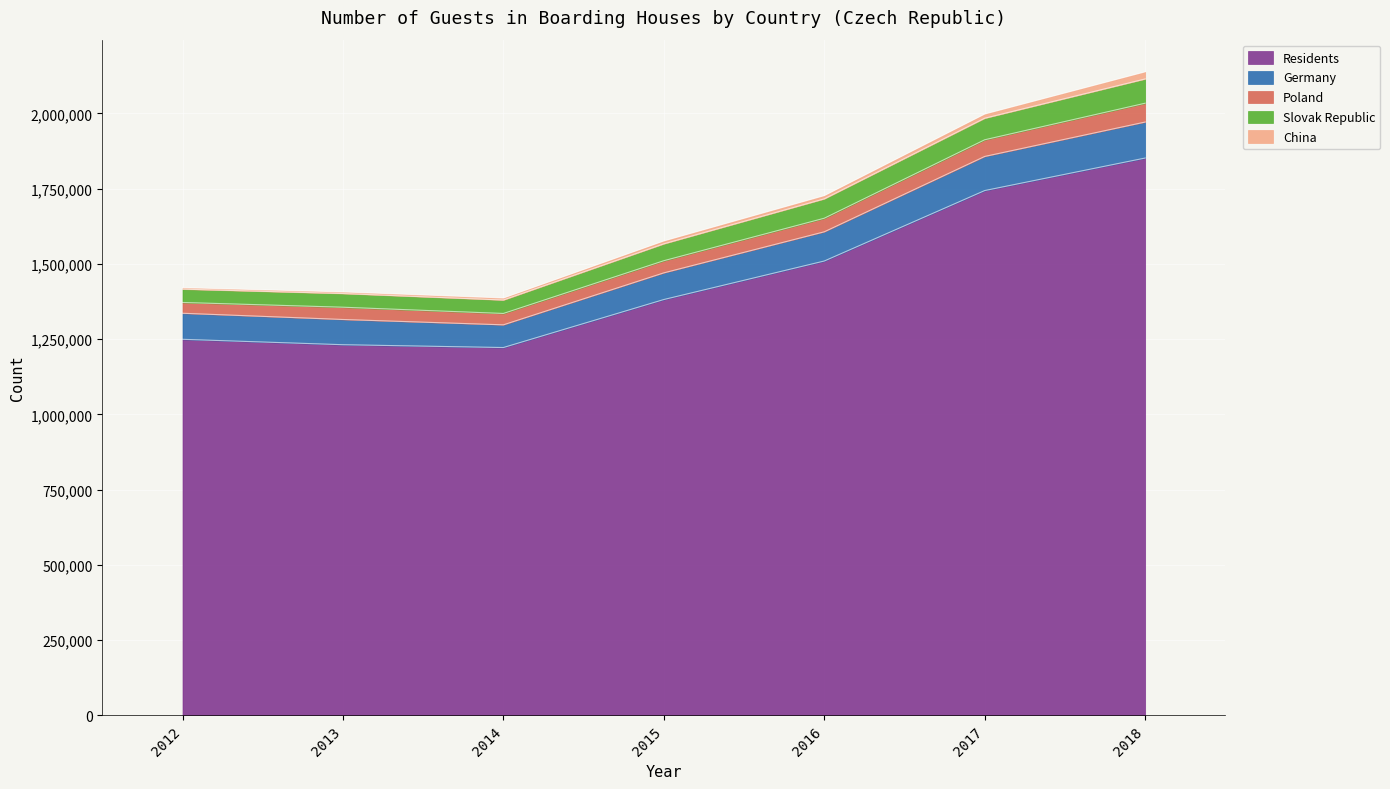

What is the highest value of the Residents series?

1851812